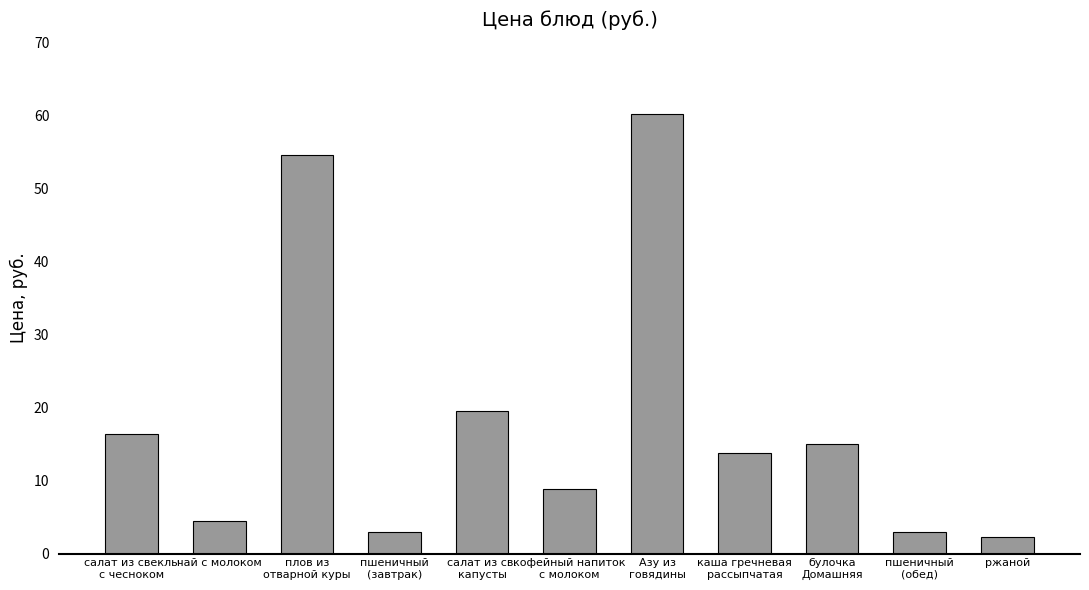

What is the change in value from кофейный напиток
с молоком to пшеничный
(обед)?

-5.9